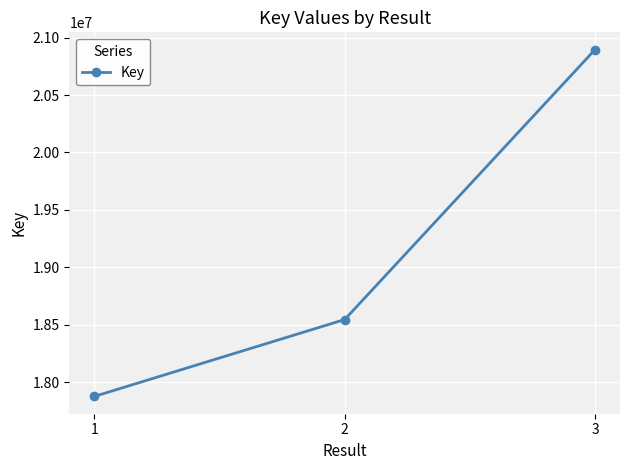

How many lines are shown in the chart?

1